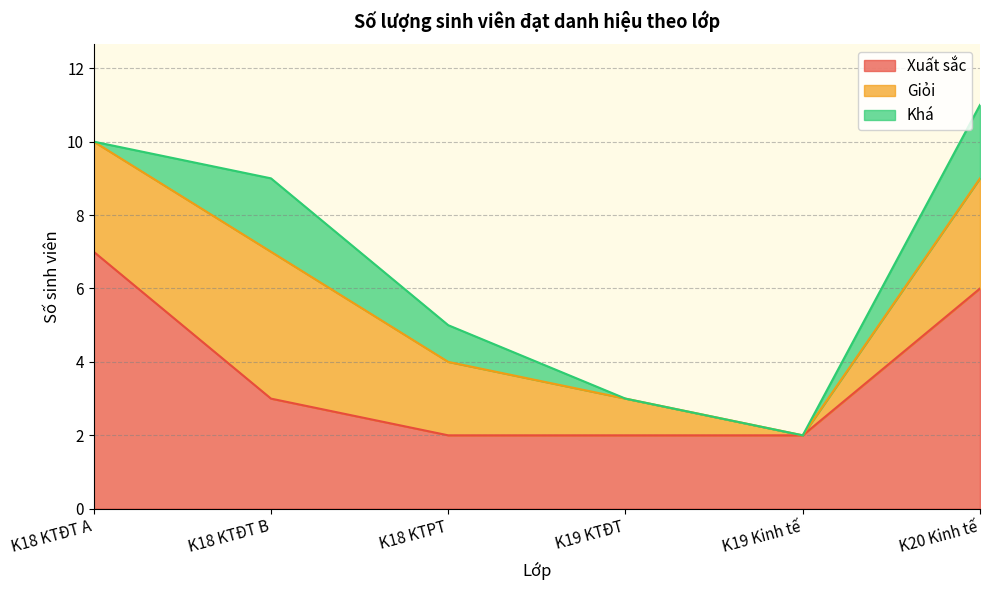

List the series in order of their peak value, highest first.

Xuất sắc, Giỏi, Khá